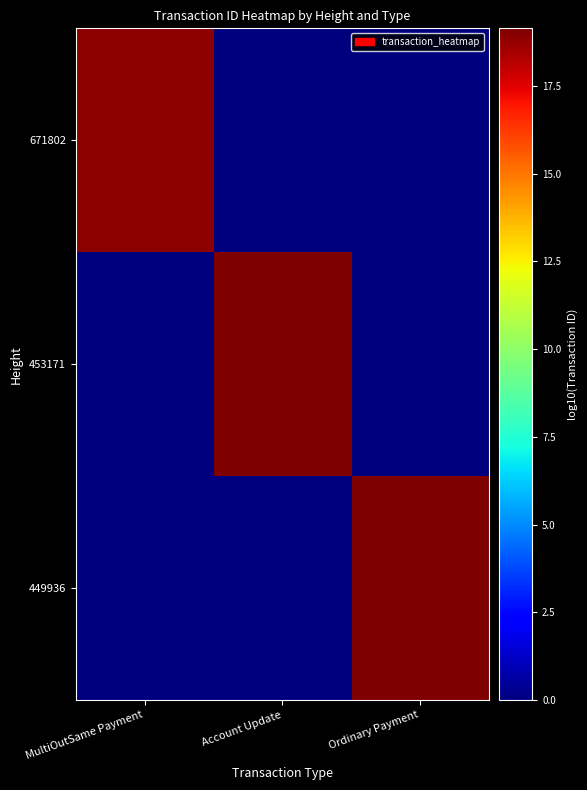

What is the spread (max minus min) of values at MultiOutSame Payment?

18.8